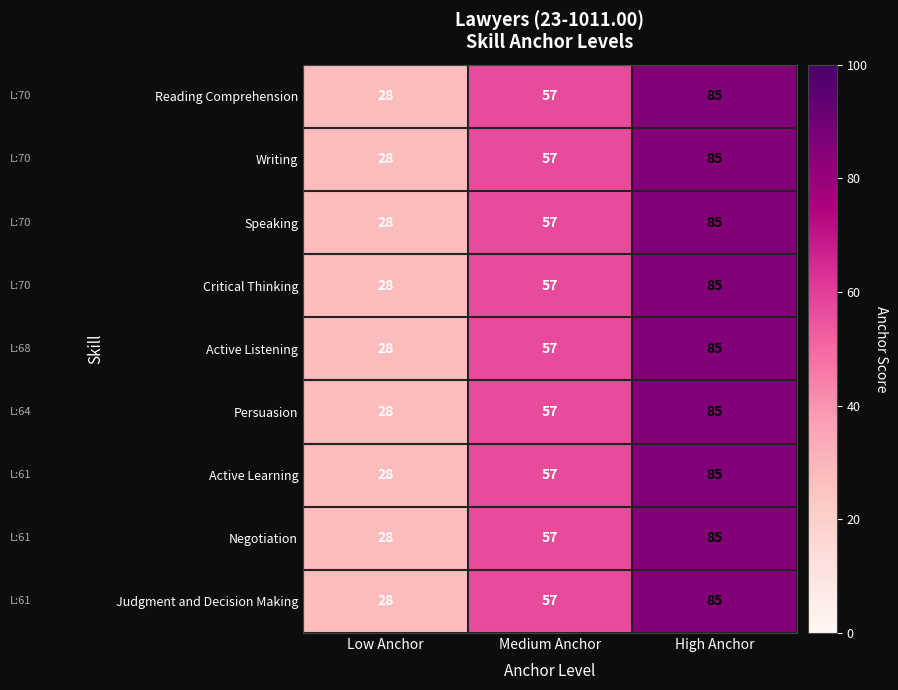

Count the number of data series in this chart.

9